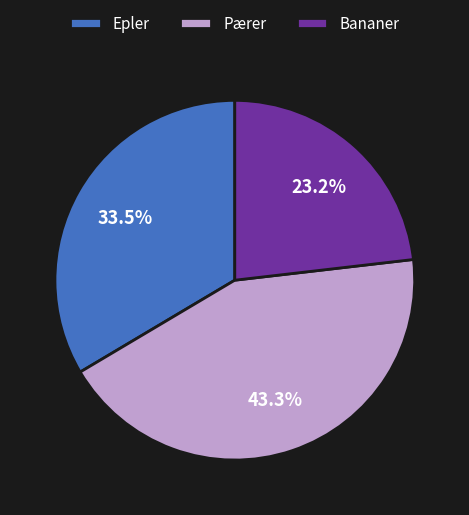

How much of the chart is everything except Bananer?

76.8%